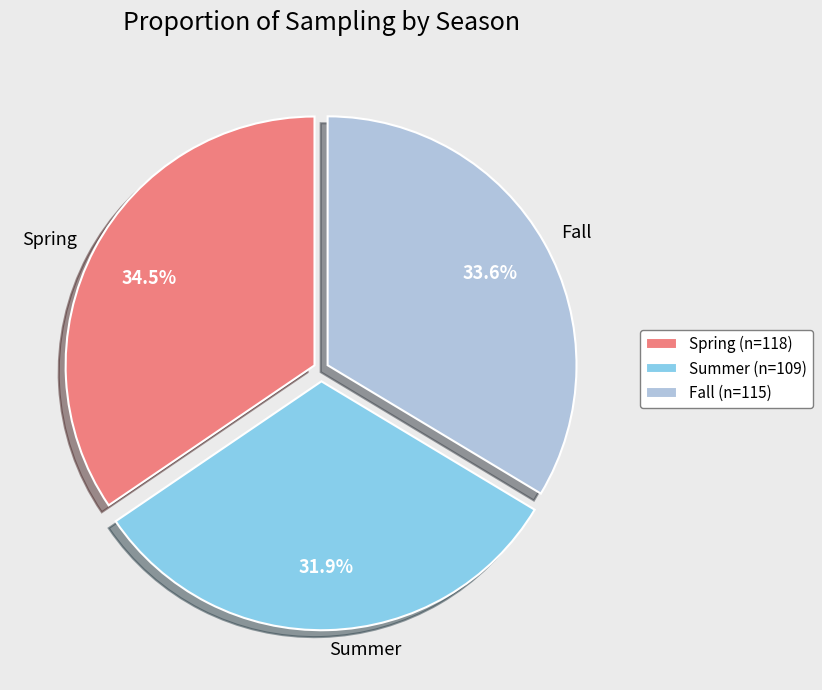

Is it true that Summer is 19% of the pie?

False